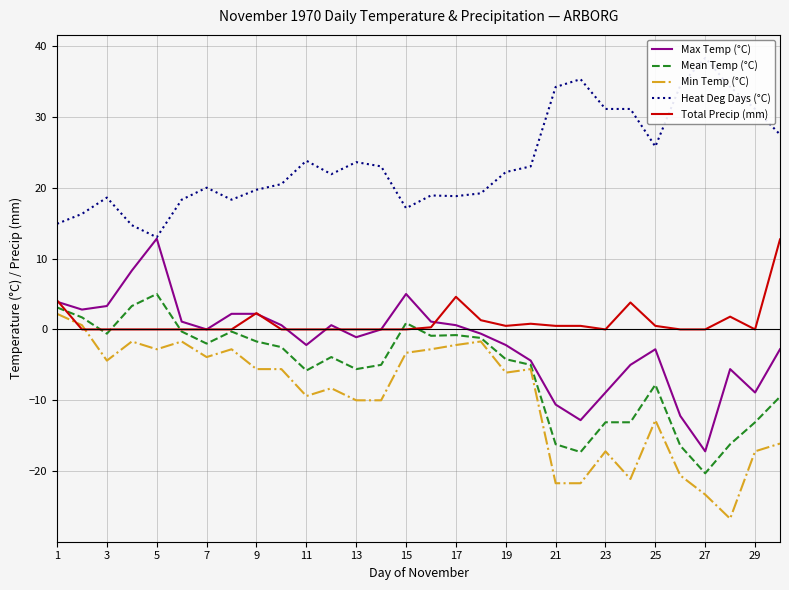

Which category has the lowest value in the Mean Temp (°C) series?

27